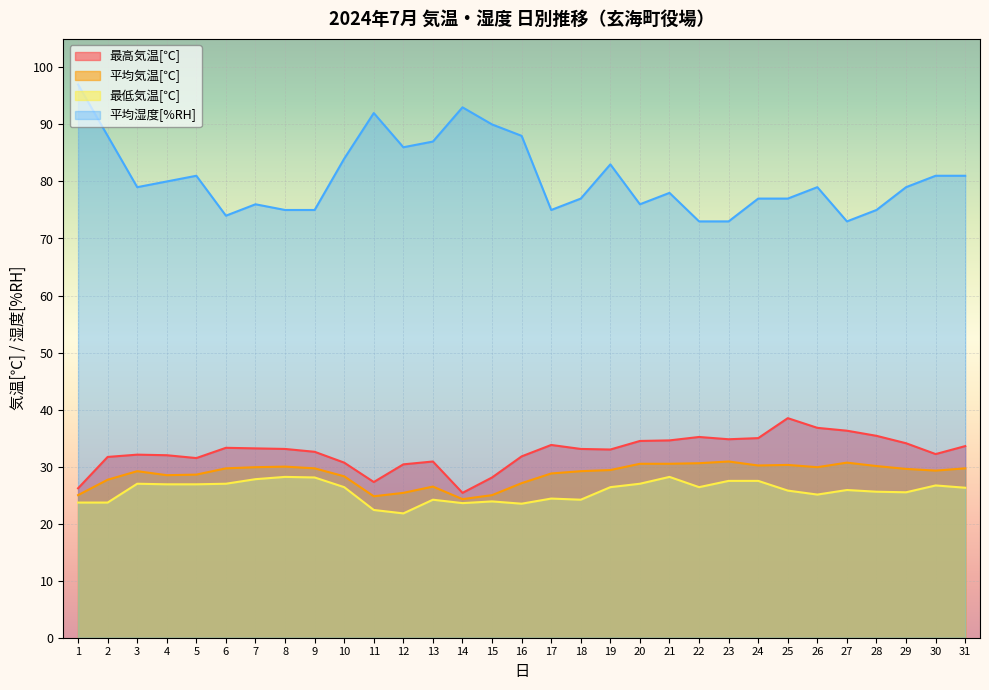

What are all the series names shown in the legend?

最高気温[℃], 平均気温[℃], 最低気温[℃], 平均湿度[%RH]